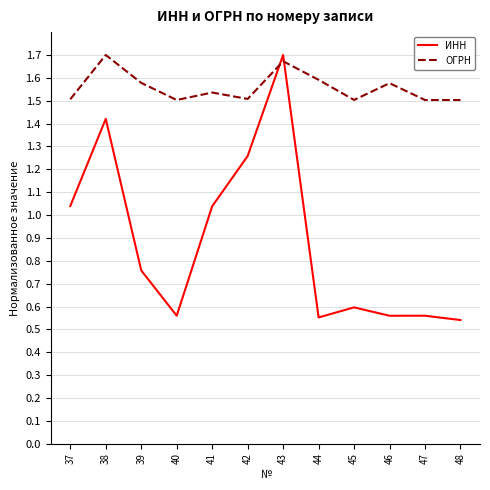

Count the number of data series in this chart.

2